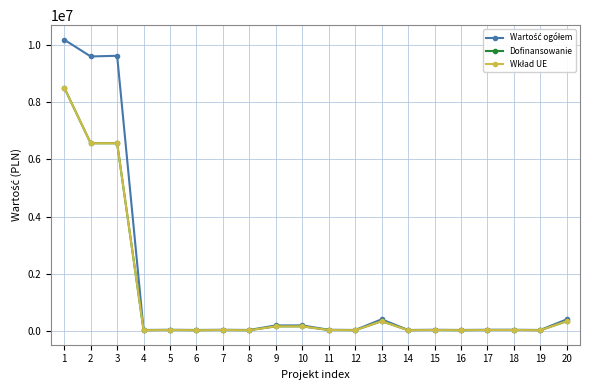

At how many categories does at least one series exceed 1152475?

3